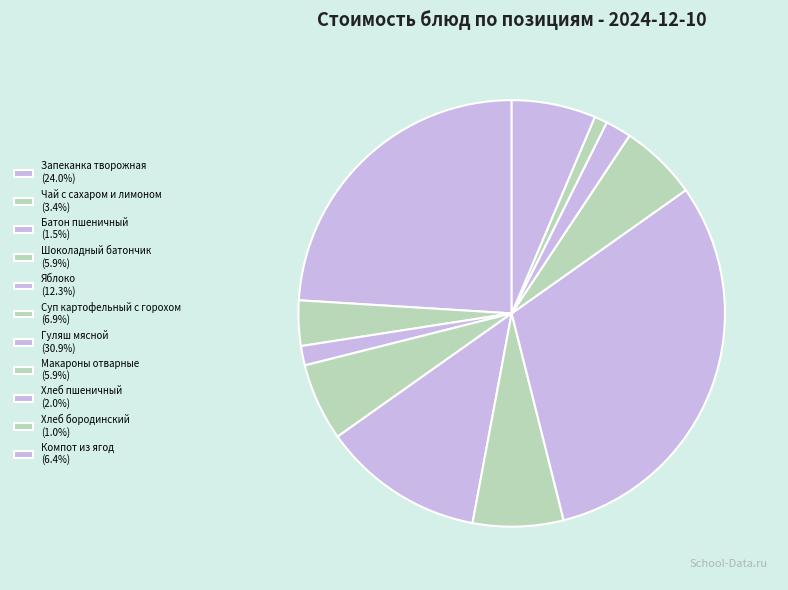

Is Шоколадный батончик the majority of the pie?

No